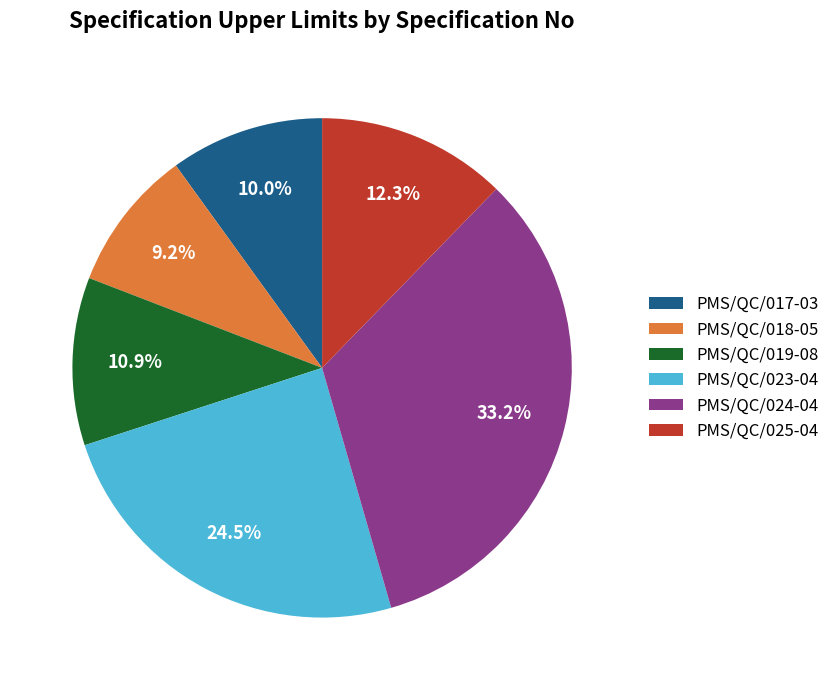

Which has a higher value, PMS/QC/017-03 or PMS/QC/025-04?

PMS/QC/025-04